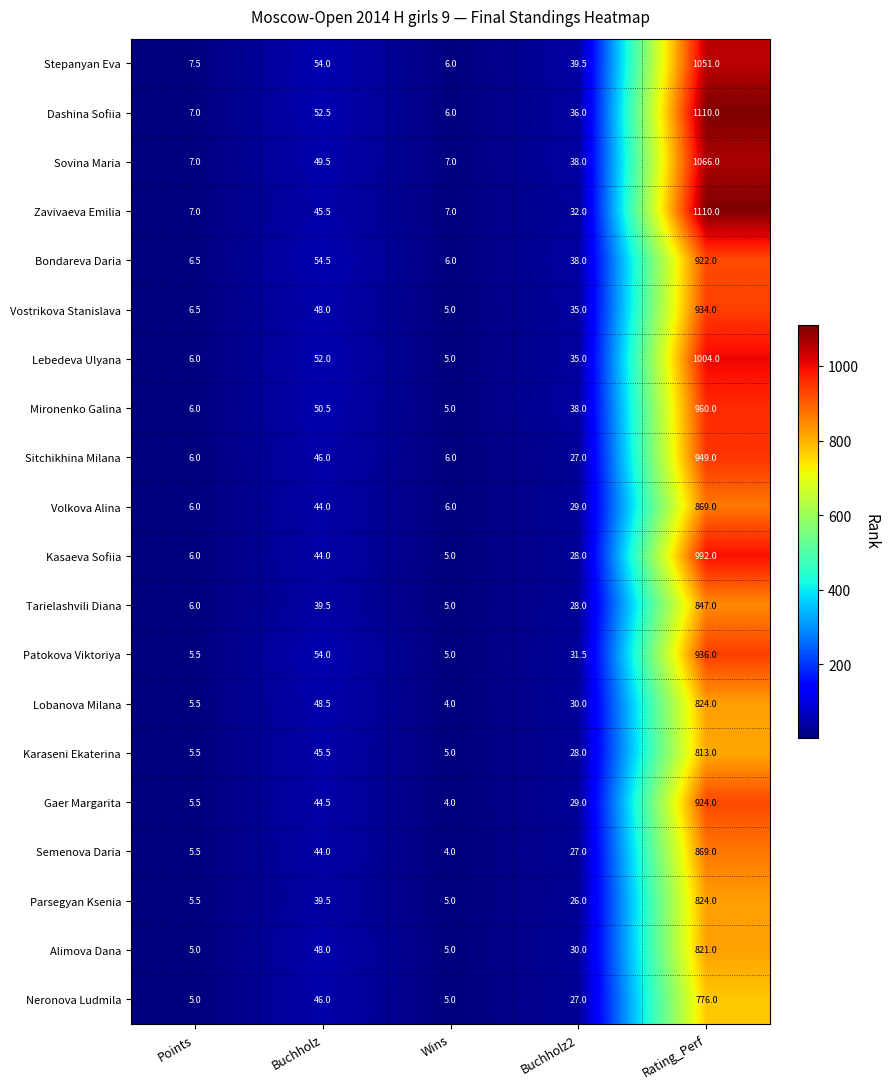

Count the number of data series in this chart.

20